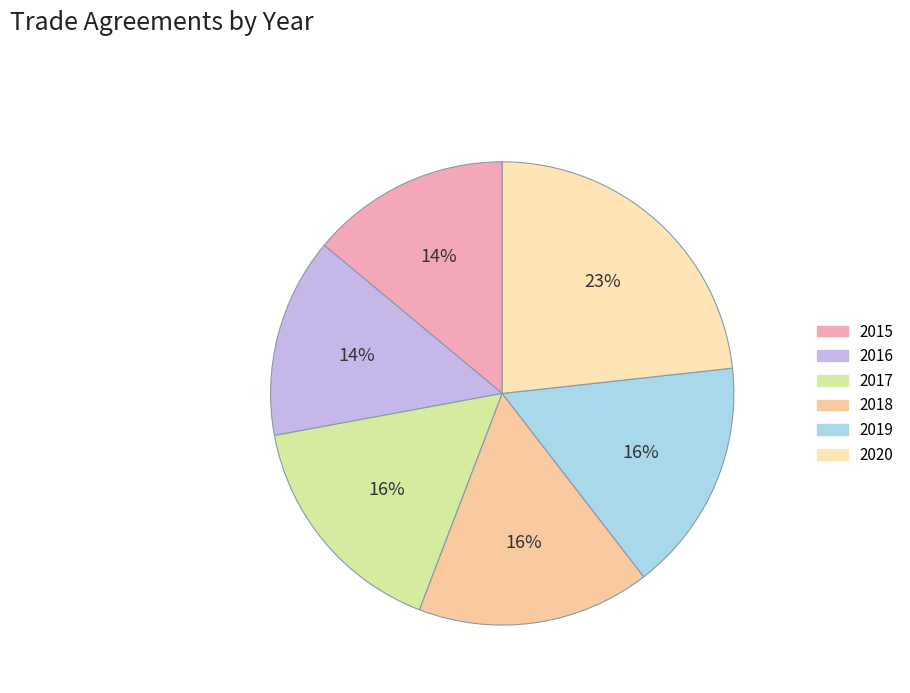

To the nearest percent, what is the difference between the largest and smallest slice percentages?

9%